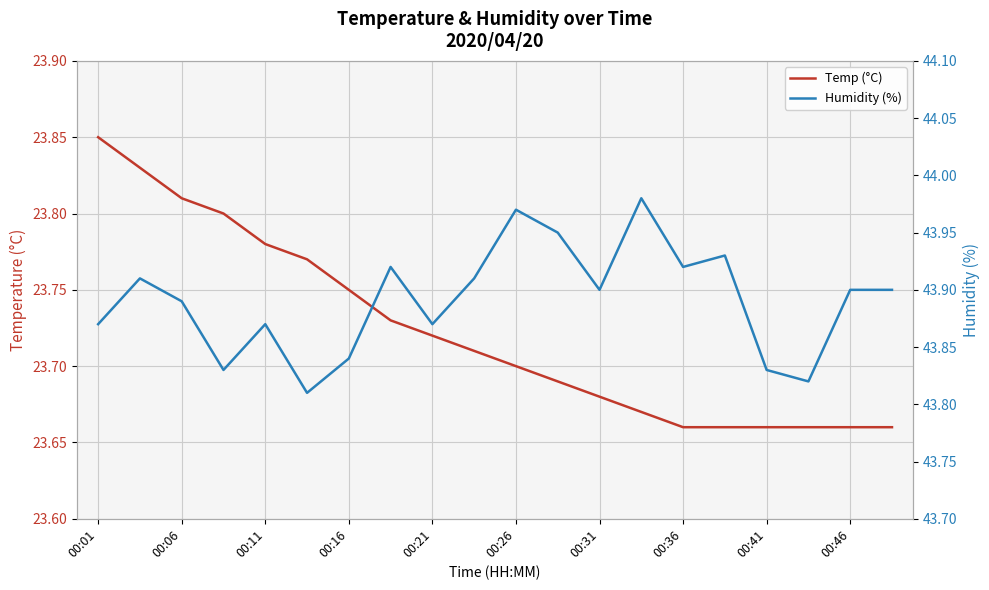

Between 00:26 and 00:46, which series saw the biggest shift?

Humidity (%)